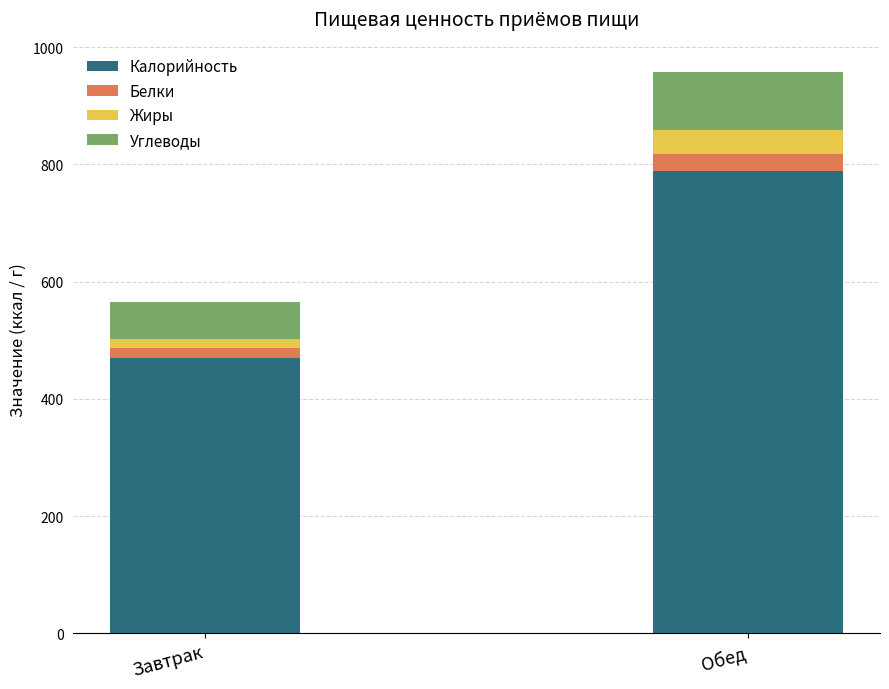

What are all the series names shown in the legend?

Калорийность, Белки, Жиры, Углеводы